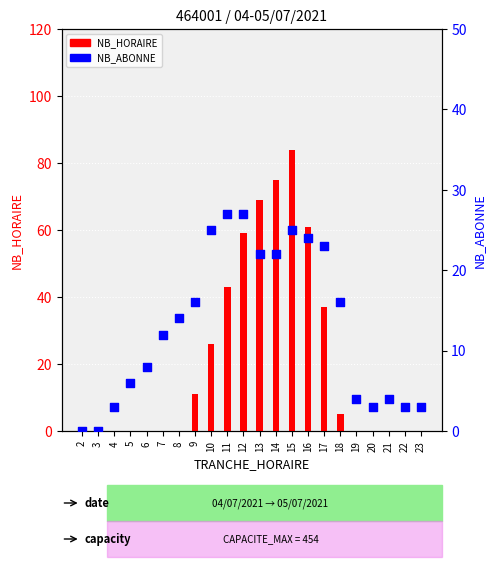

What is the total value across all series at 6?

8